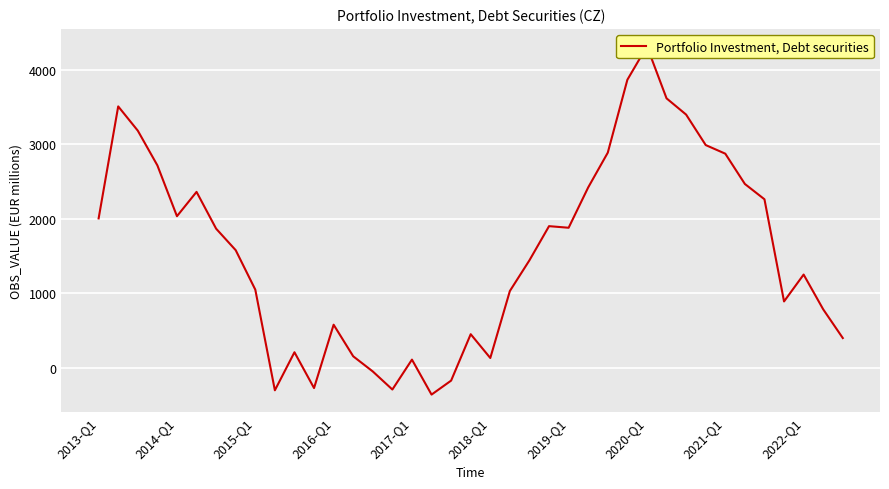

Count the number of values greater than 1578.

20